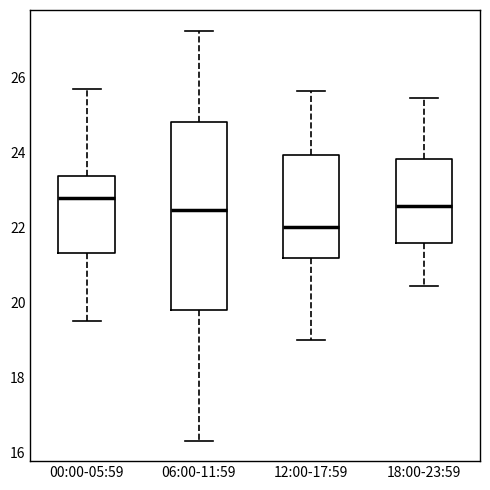

Reading left to right, transcribe this box plot: for each box, give where its median line is, the range the box spans, and where its two whiskers end, as read against the y-axis. The values are not printed on the chart, so give them approximately, as read against the axis.

00:00-05:59: median 22.8, box 21.4 to 23.4, whiskers 19.6 to 25.8
06:00-11:59: median 22.4, box 19.8 to 24.8, whiskers 16.4 to 27.2
12:00-17:59: median 22.0, box 21.2 to 24.0, whiskers 19.0 to 25.6
18:00-23:59: median 22.6, box 21.6 to 23.8, whiskers 20.4 to 25.4